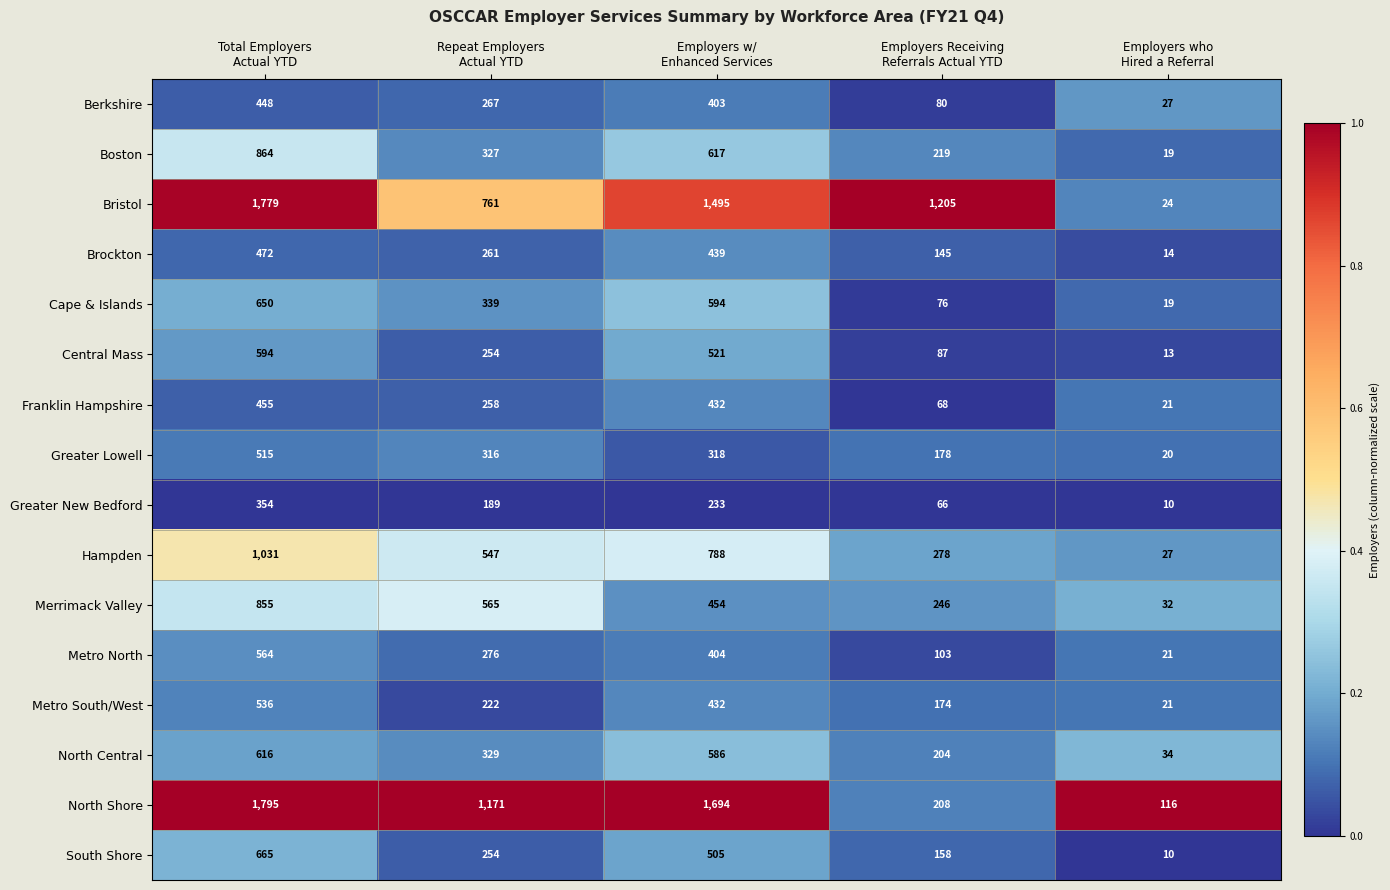

Which series has the largest total across all categories?

Bristol